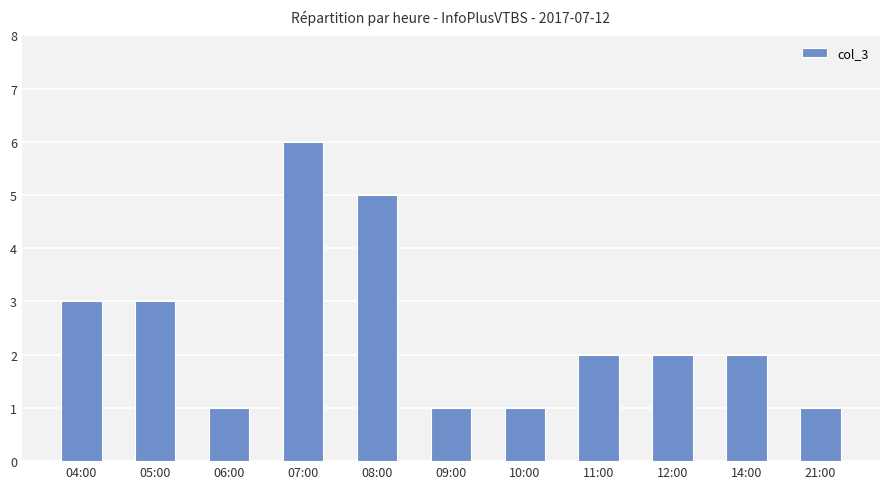

Approximately how many times larger is the value at 06:00 compared to 04:00?

0.3